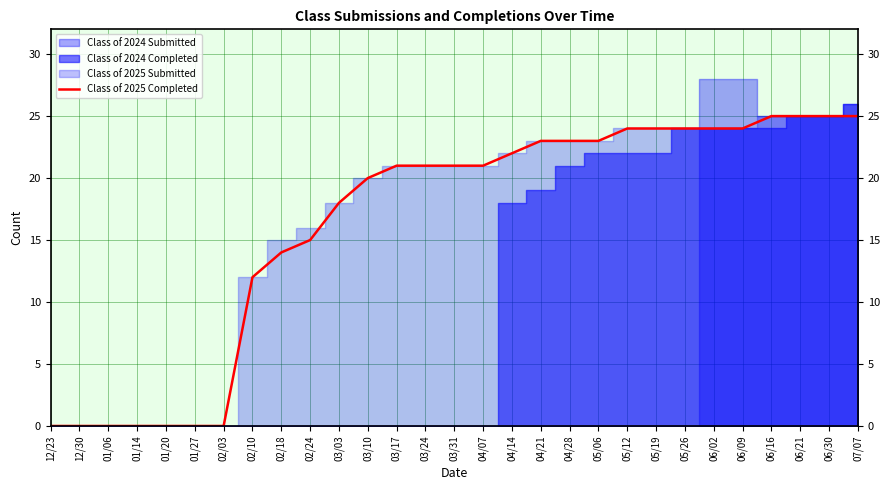

The value of Class of 2025 Completed at 01/27 is 0. True or false?

True